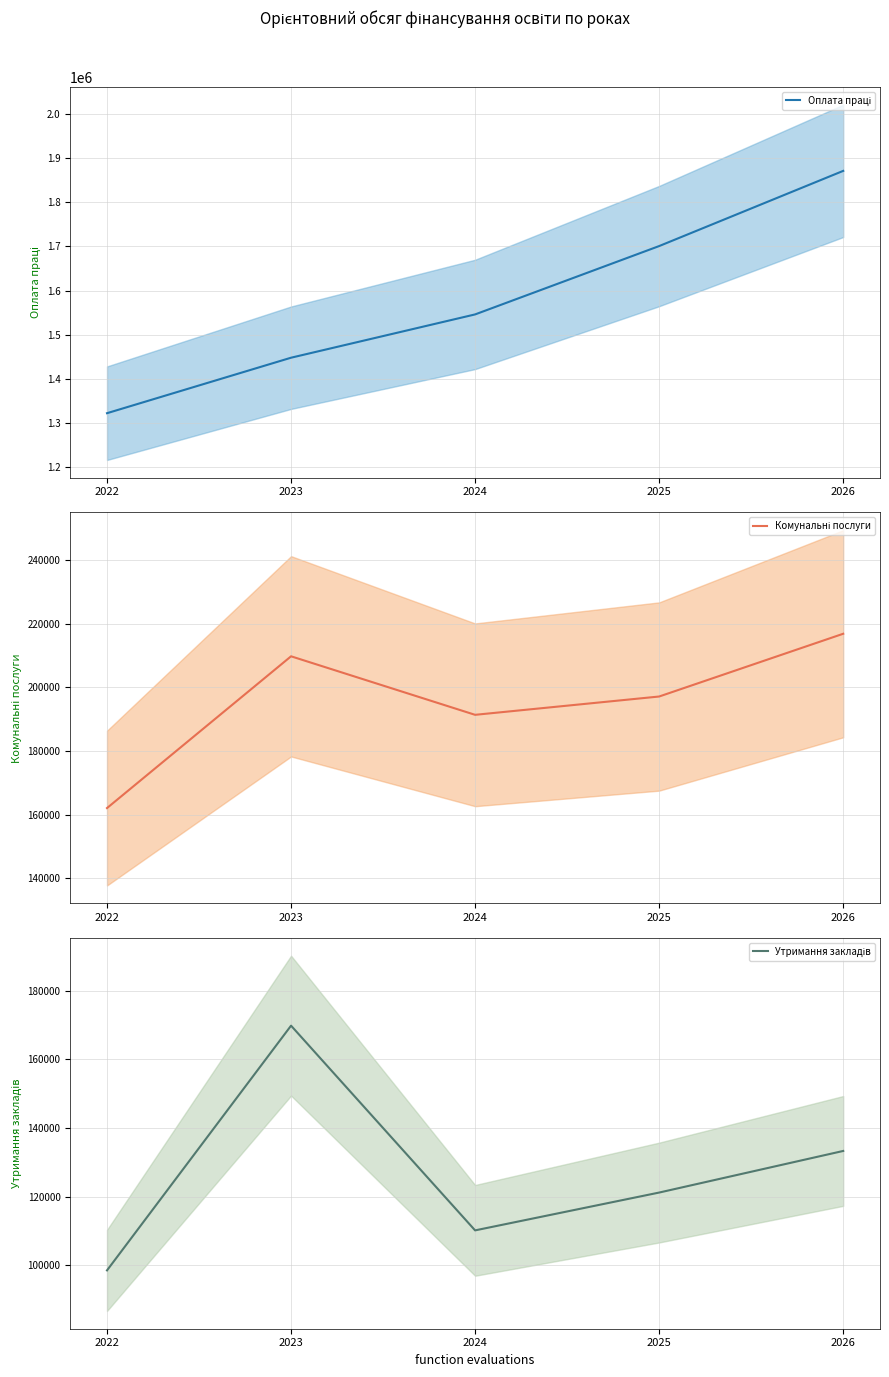

The Утримання закладів series shows 121197.9 at 2025. True or false?

True